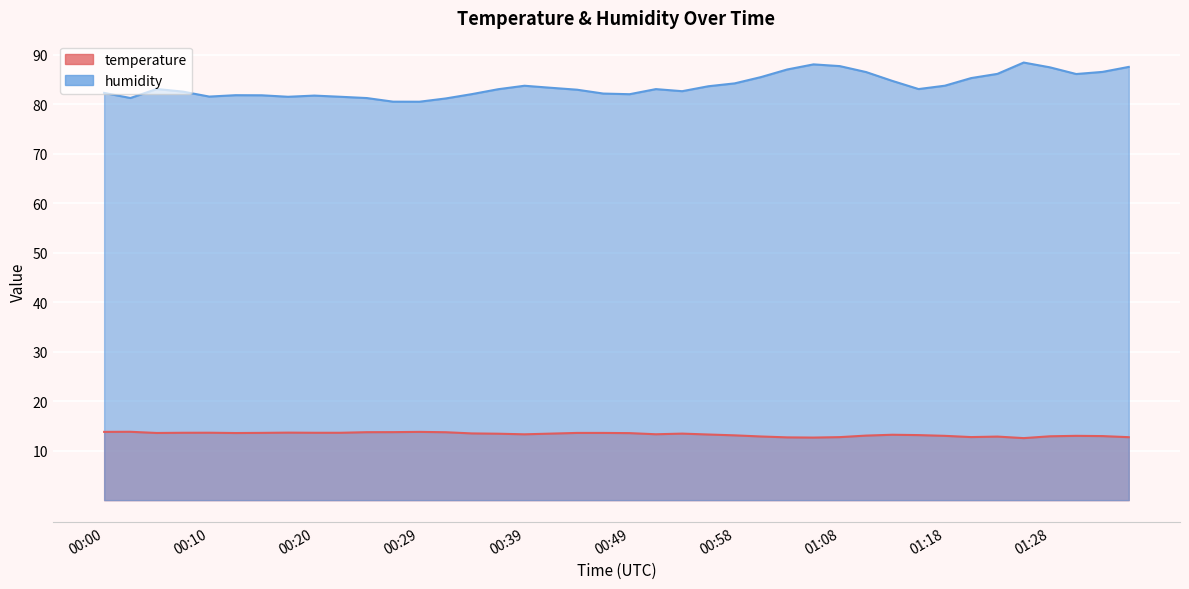

Is the value of temperature at 01:25 greater than the value of humidity at 00:20?

No